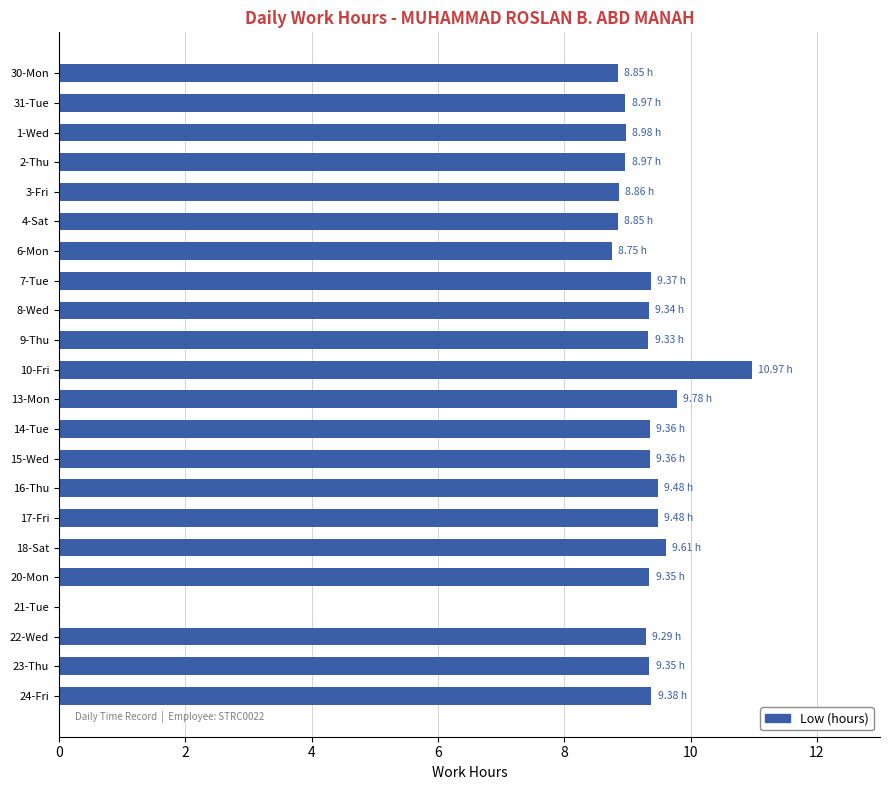

What is the sum of the values at 17-Fri and 14-Tue?

18.8